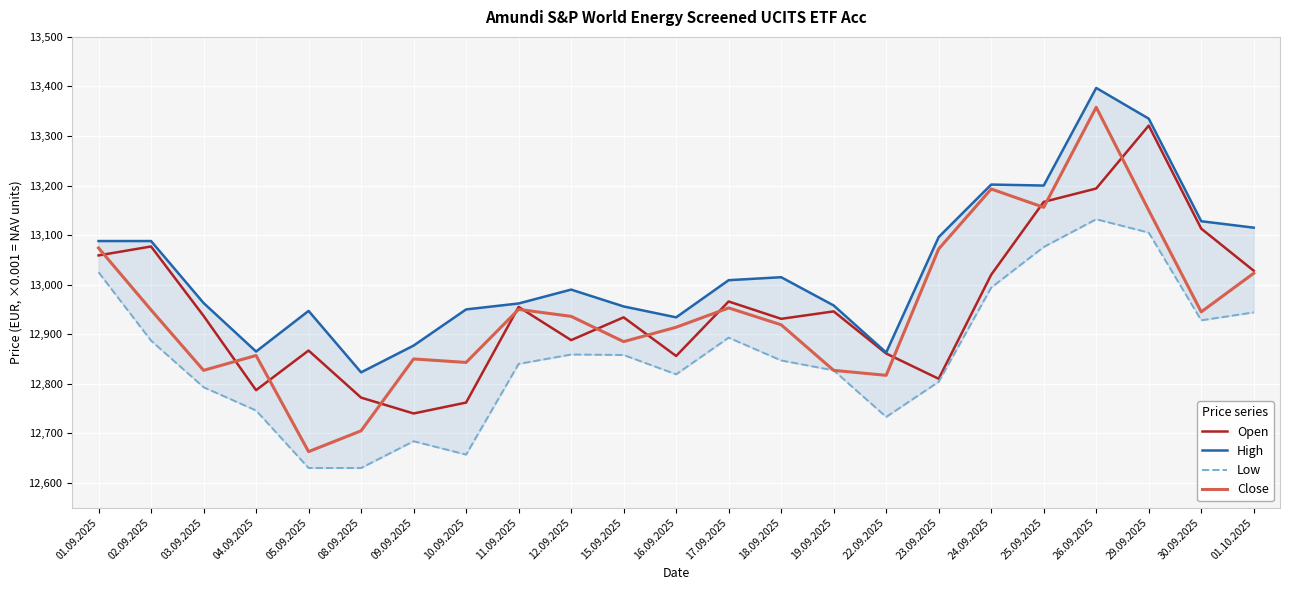

Where does the Close series first go above 12936?

01.09.2025